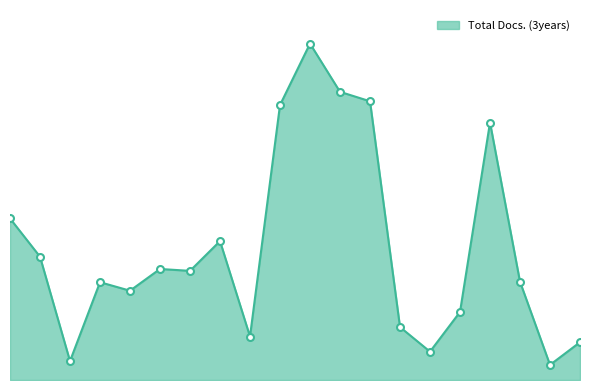

Does the chart have visible grid lines?

No